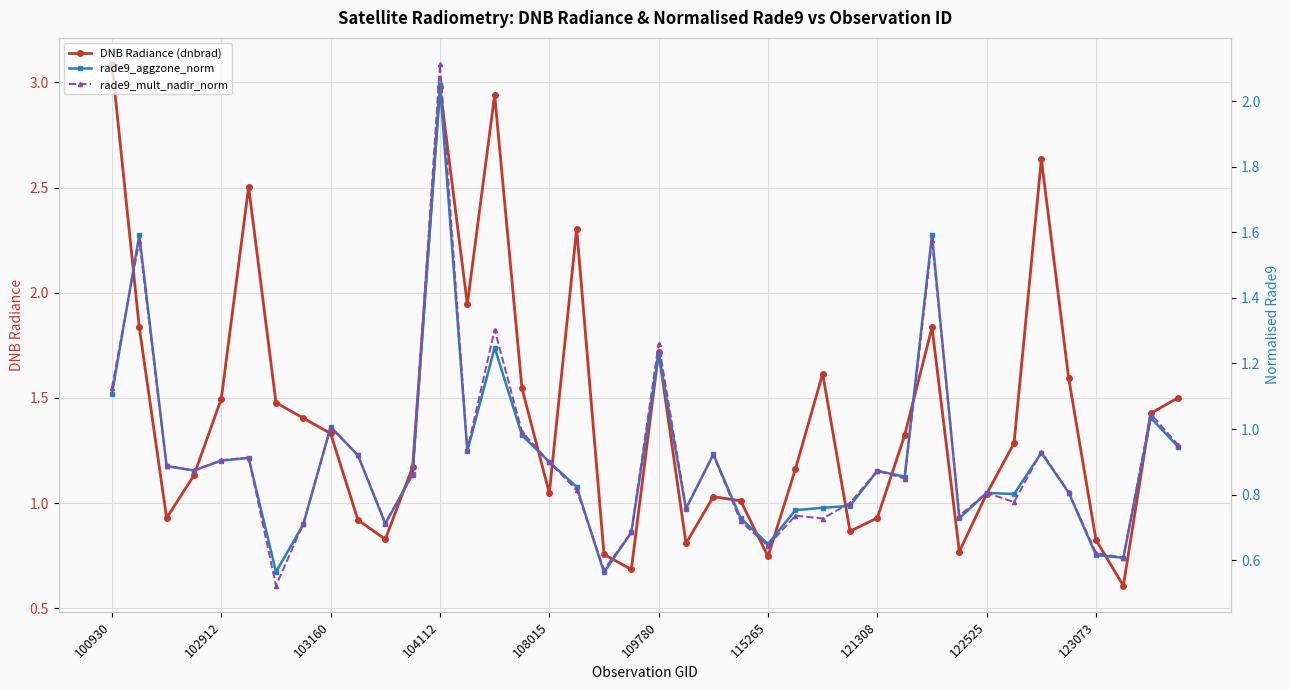

How many lines are shown in the chart?

3